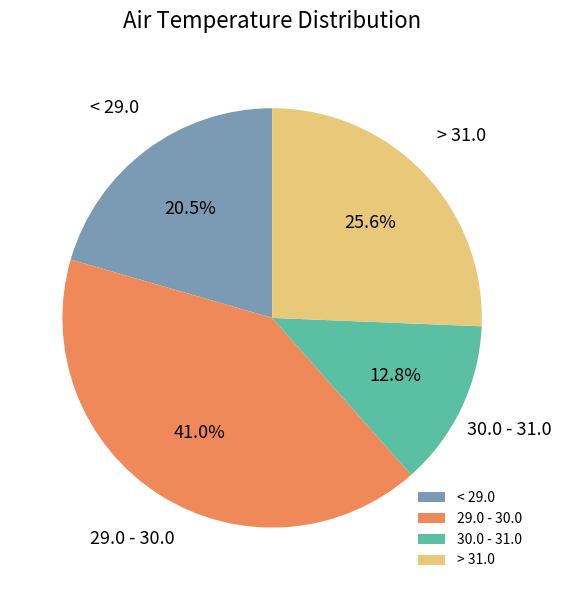

Is the sum of < 29.0 and 30.0 - 31.0 greater than half?

No